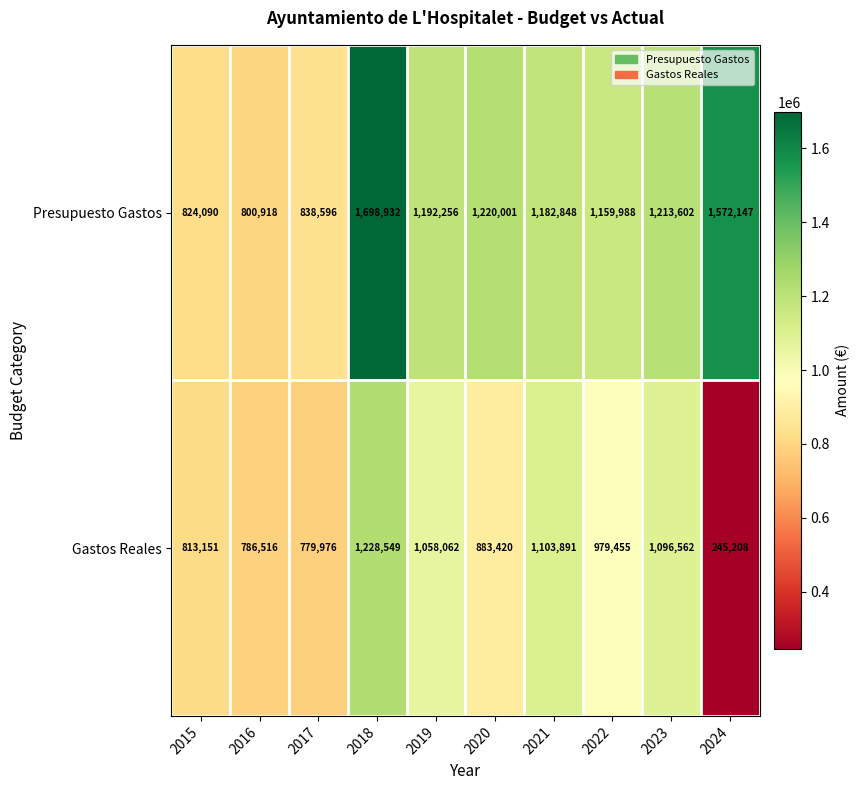

True or false: Gastos Reales has a value of 1103891 at 2021.

True